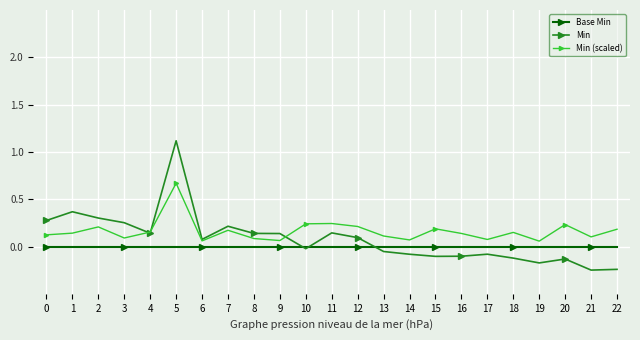

Does the chart have visible grid lines?

Yes